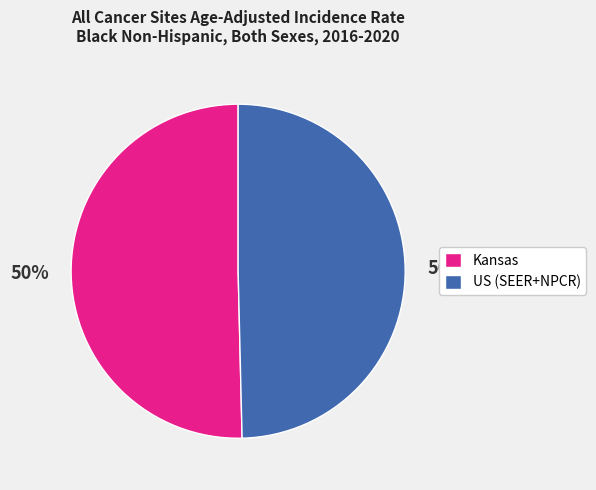

Count the number of slices in the pie.

2